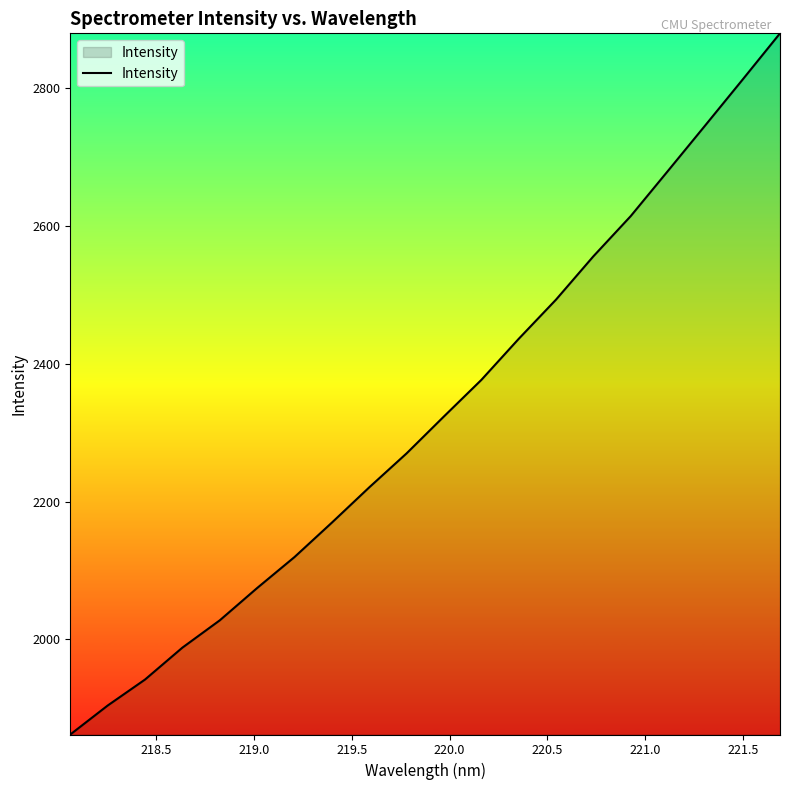

What is the minimum value shown in the chart?

1861.7